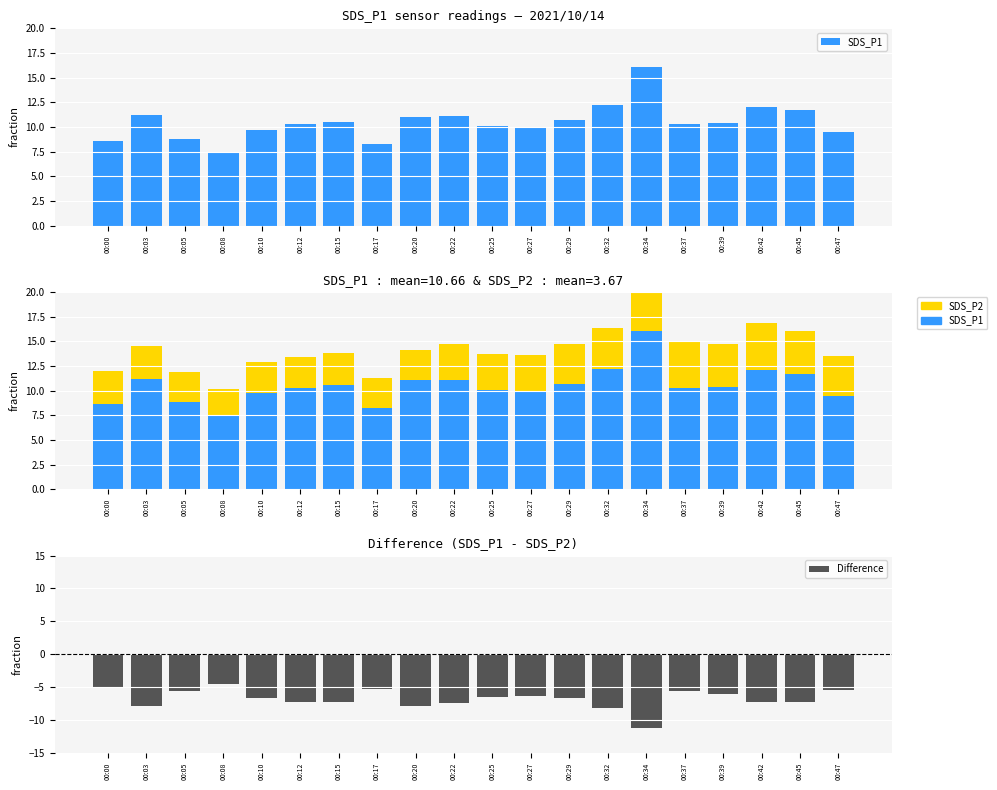

The SDS_P2 series shows 4.0 at 00:47. True or false?

True